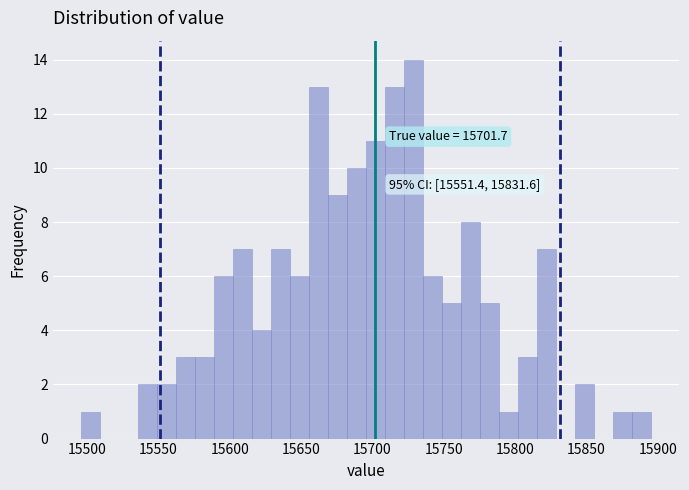

Read against the x-axis, roughly where is the centre of the tallest bar?

15730